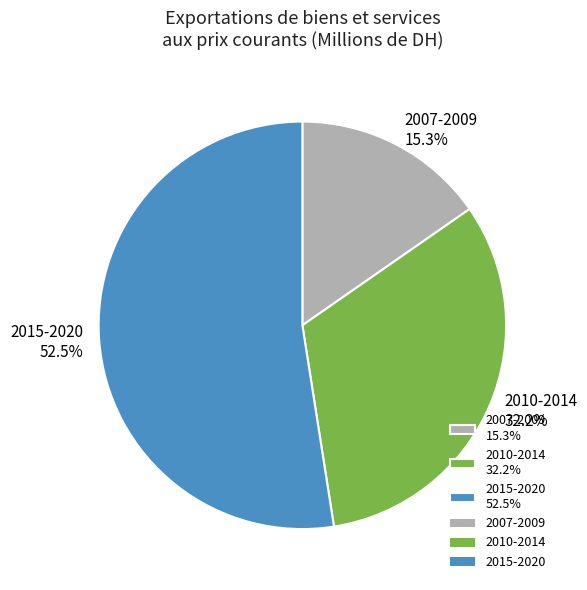

What percentage is NOT represented by 2007-2009 15.3%?

84.7%